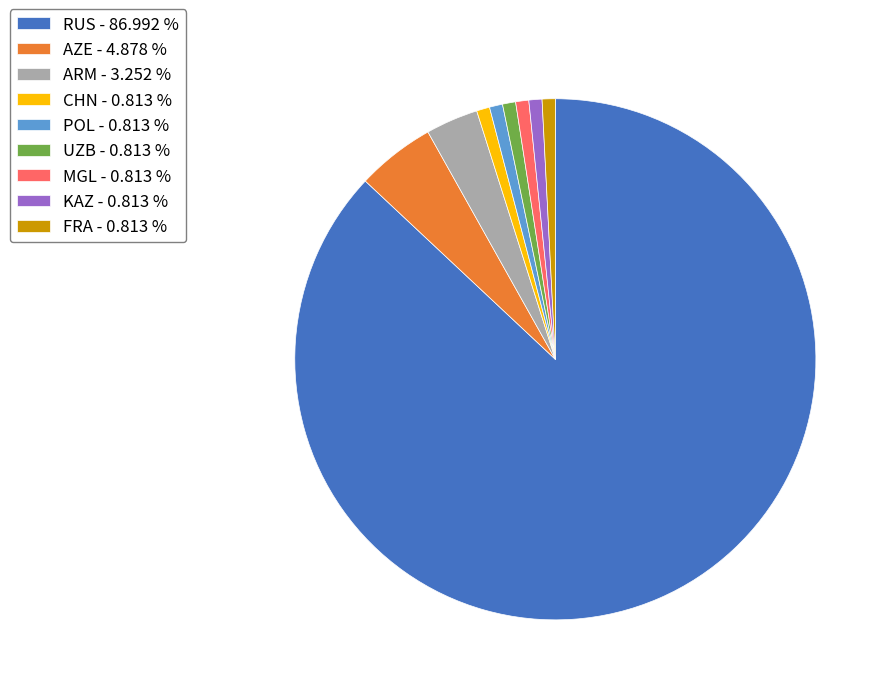

True or false: POL accounts for 11% of the total.

False